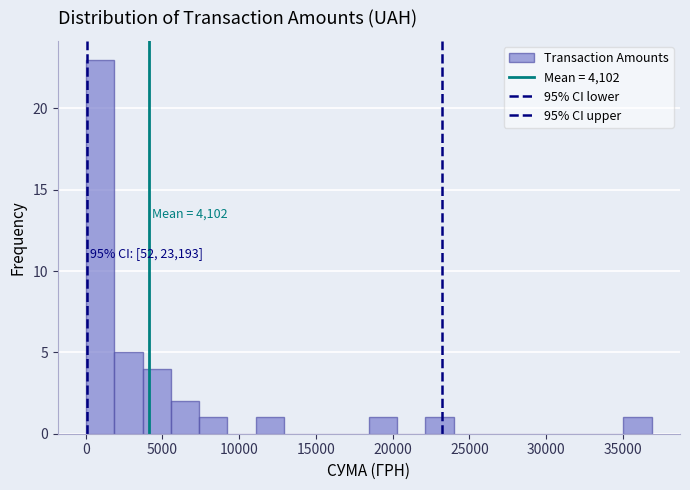

Read against the x-axis, roughly where is the centre of the tallest bar?

1000